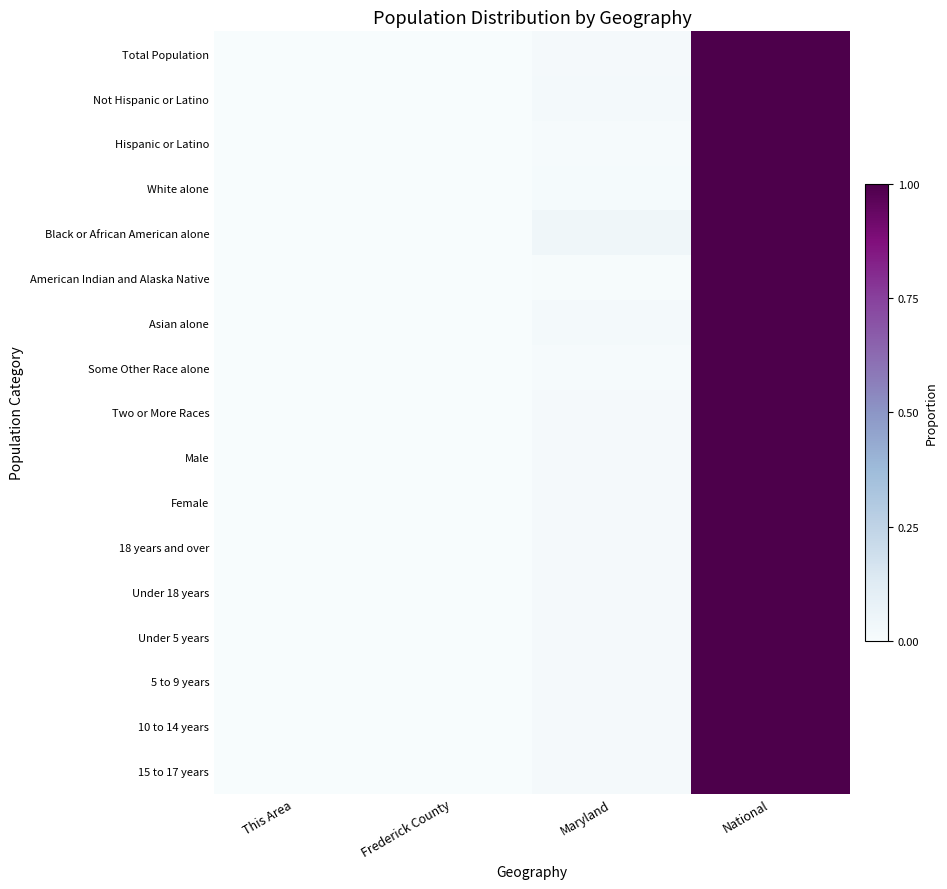

Reading right to left, list all the values displayed in this chart.

Total Population: National=1.0	Maryland=0.0	Frederick County=0.0	This Area=0.0
Not Hispanic or Latino: National=1.0	Maryland=0.0	Frederick County=0.0	This Area=0.0
Hispanic or Latino: National=1.0	Maryland=0.0	Frederick County=0.0	This Area=0.0
White alone: National=1.0	Maryland=0.0	Frederick County=0.0	This Area=0.0
Black or African American alone: National=1.0	Maryland=0.0	Frederick County=0.0	This Area=0.0
American Indian and Alaska Native: National=1.0	Maryland=0.0	Frederick County=0.0	This Area=0.0
Asian alone: National=1.0	Maryland=0.0	Frederick County=0.0	This Area=0.0
Some Other Race alone: National=1.0	Maryland=0.0	Frederick County=0.0	This Area=0.0
Two or More Races: National=1.0	Maryland=0.0	Frederick County=0.0	This Area=0.0
Male: National=1.0	Maryland=0.0	Frederick County=0.0	This Area=0.0
Female: National=1.0	Maryland=0.0	Frederick County=0.0	This Area=0.0
18 years and over: National=1.0	Maryland=0.0	Frederick County=0.0	This Area=0.0
Under 18 years: National=1.0	Maryland=0.0	Frederick County=0.0	This Area=0.0
Under 5 years: National=1.0	Maryland=0.0	Frederick County=0.0	This Area=0.0
5 to 9 years: National=1.0	Maryland=0.0	Frederick County=0.0	This Area=0.0
10 to 14 years: National=1.0	Maryland=0.0	Frederick County=0.0	This Area=0.0
15 to 17 years: National=1.0	Maryland=0.0	Frederick County=0.0	This Area=0.0